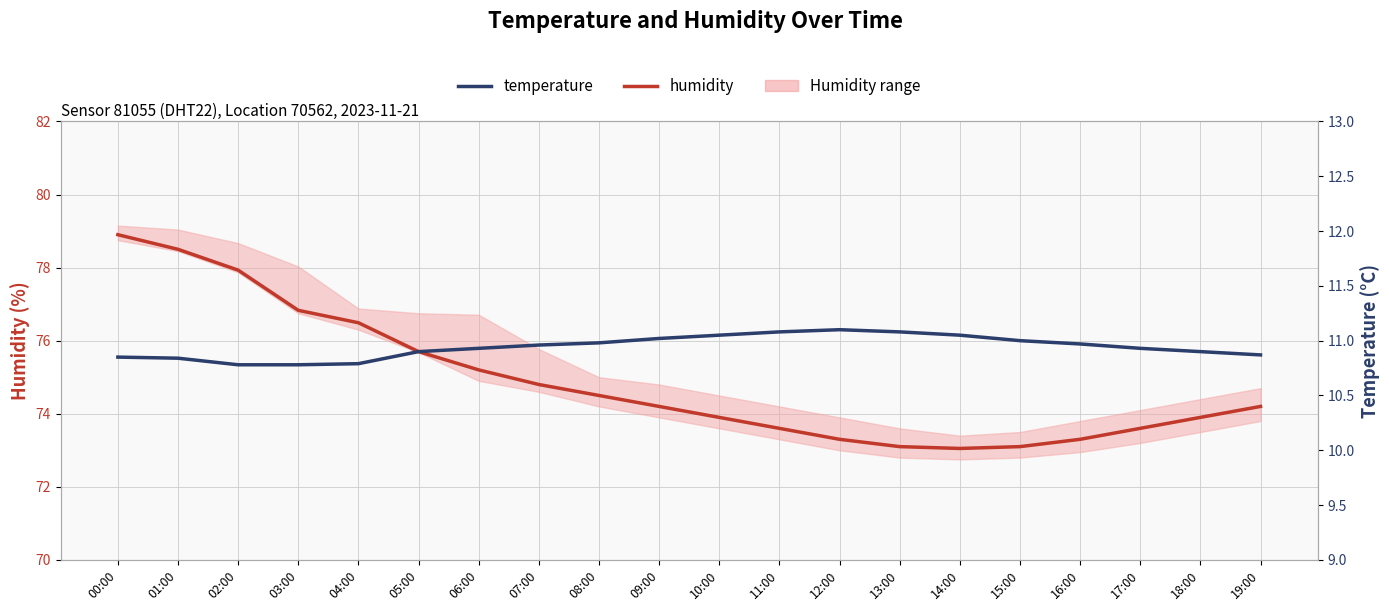

At which label is temperature closest to 10?

02:00